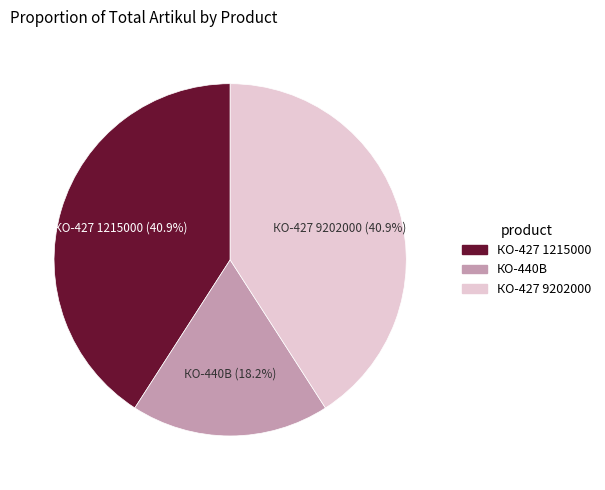

To the nearest percent, what is the difference between the largest and smallest slice percentages?

23%